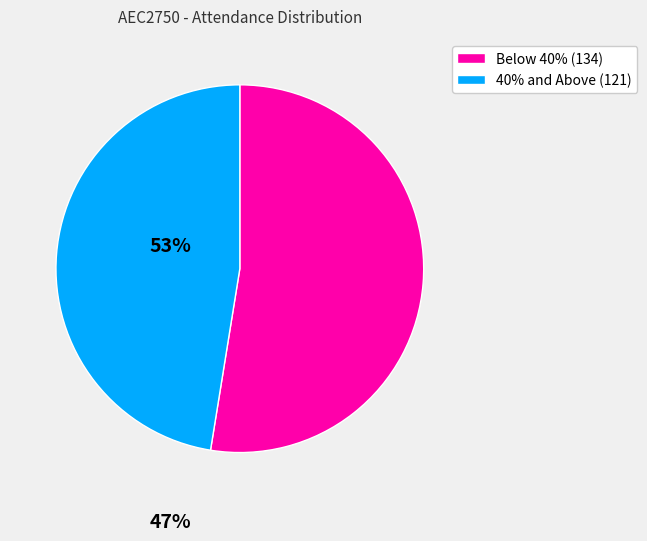

What is the smallest slice in the pie chart?

40% and Above (121)